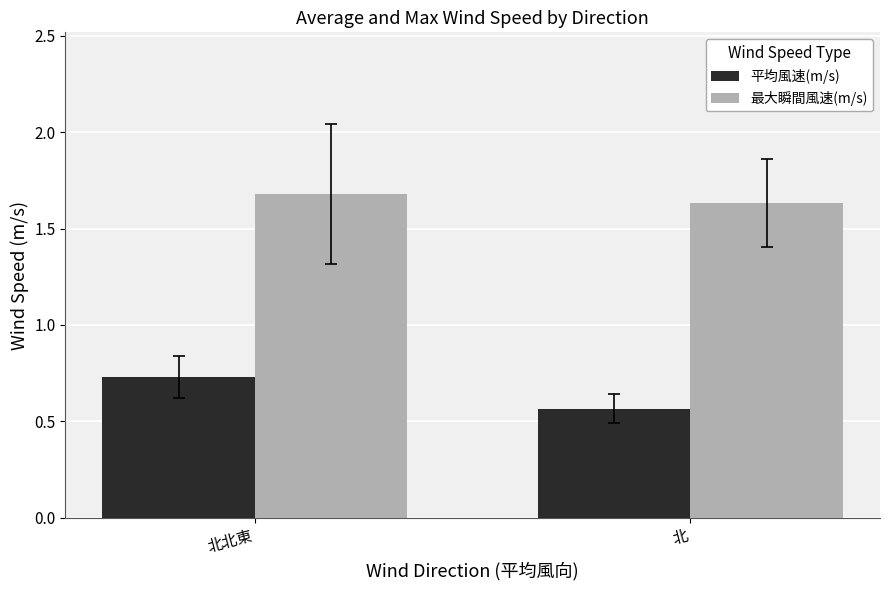

What is the label of the 2nd bar from the right?

北北東